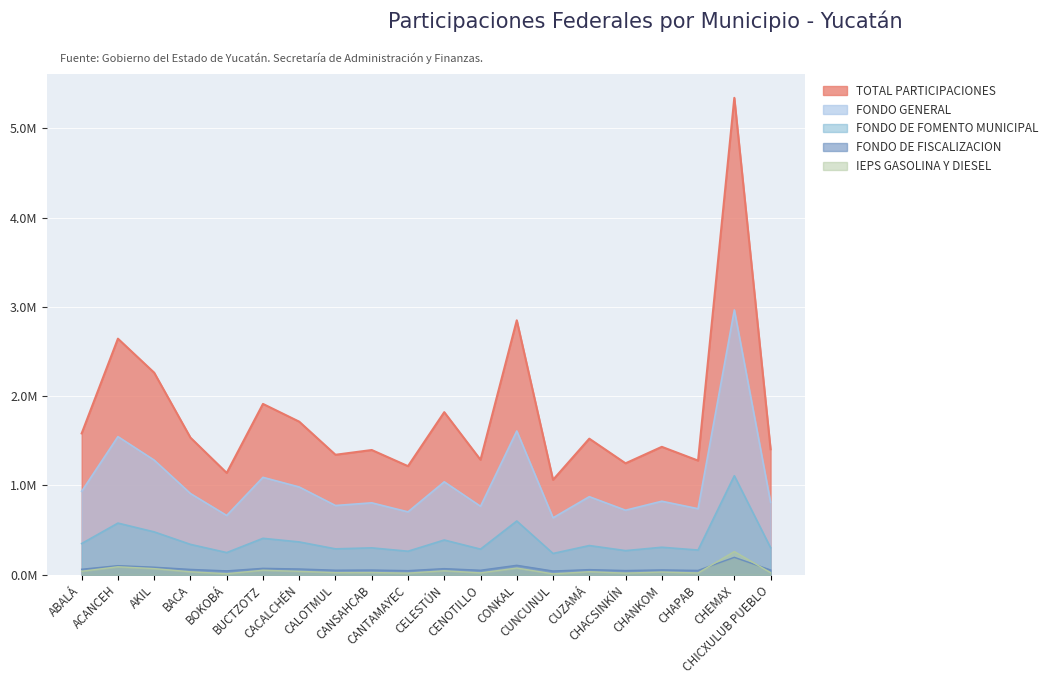

What is the difference between the maximum and second lowest values in the TOTAL PARTICIPACIONES series?

4.2